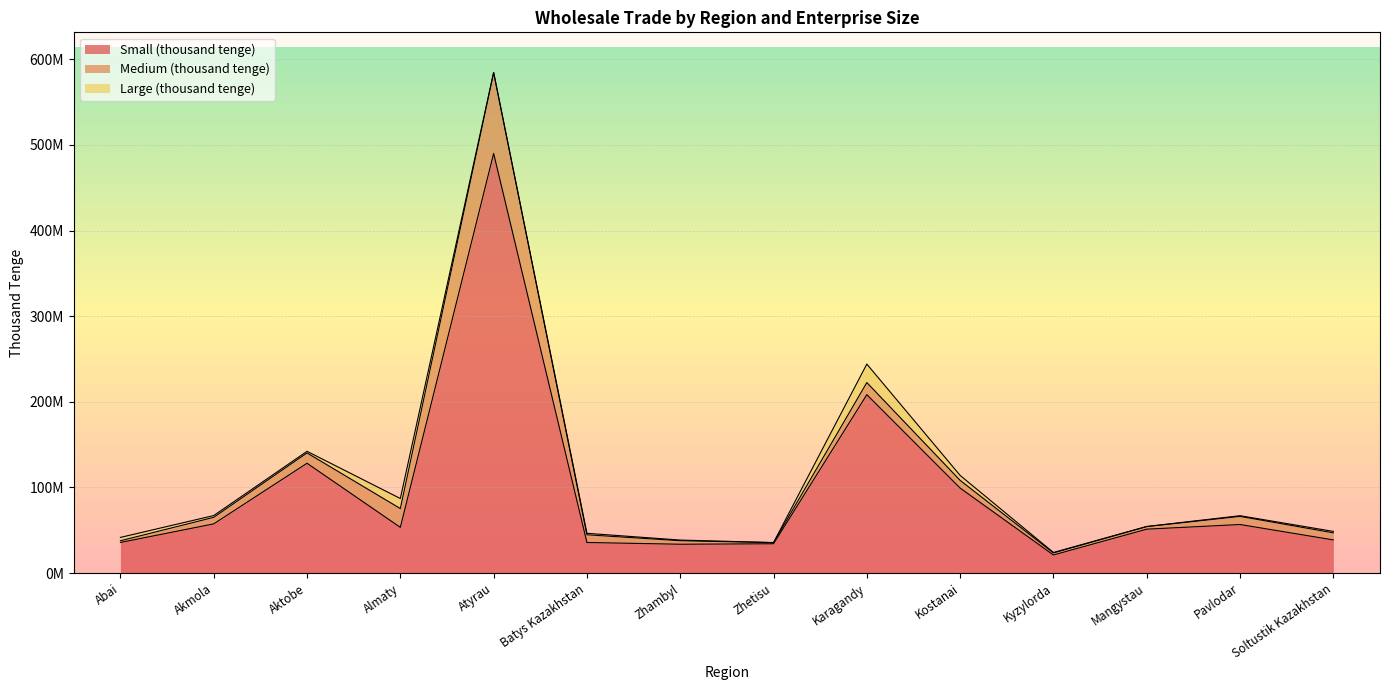

Reading left to right, list all the values displayed in this chart.

Small (thousand tenge): 35681078	57416414	128203313	53346848	490016621	35670100	33639828	34173004	208309737	99226397	21095338	51237952	56672143	38677586
Medium (thousand tenge): 1990014	7632549	12051989	21954147	94442239	9001485	4118570	1317224	14127742	8998711	2388225	3002607	9482685	8279903
Large (thousand tenge): 3952233	2078895	1890202	11737112	215140	1725328	746551	107617	21595411	5779391	530963	136567	802391	1663836